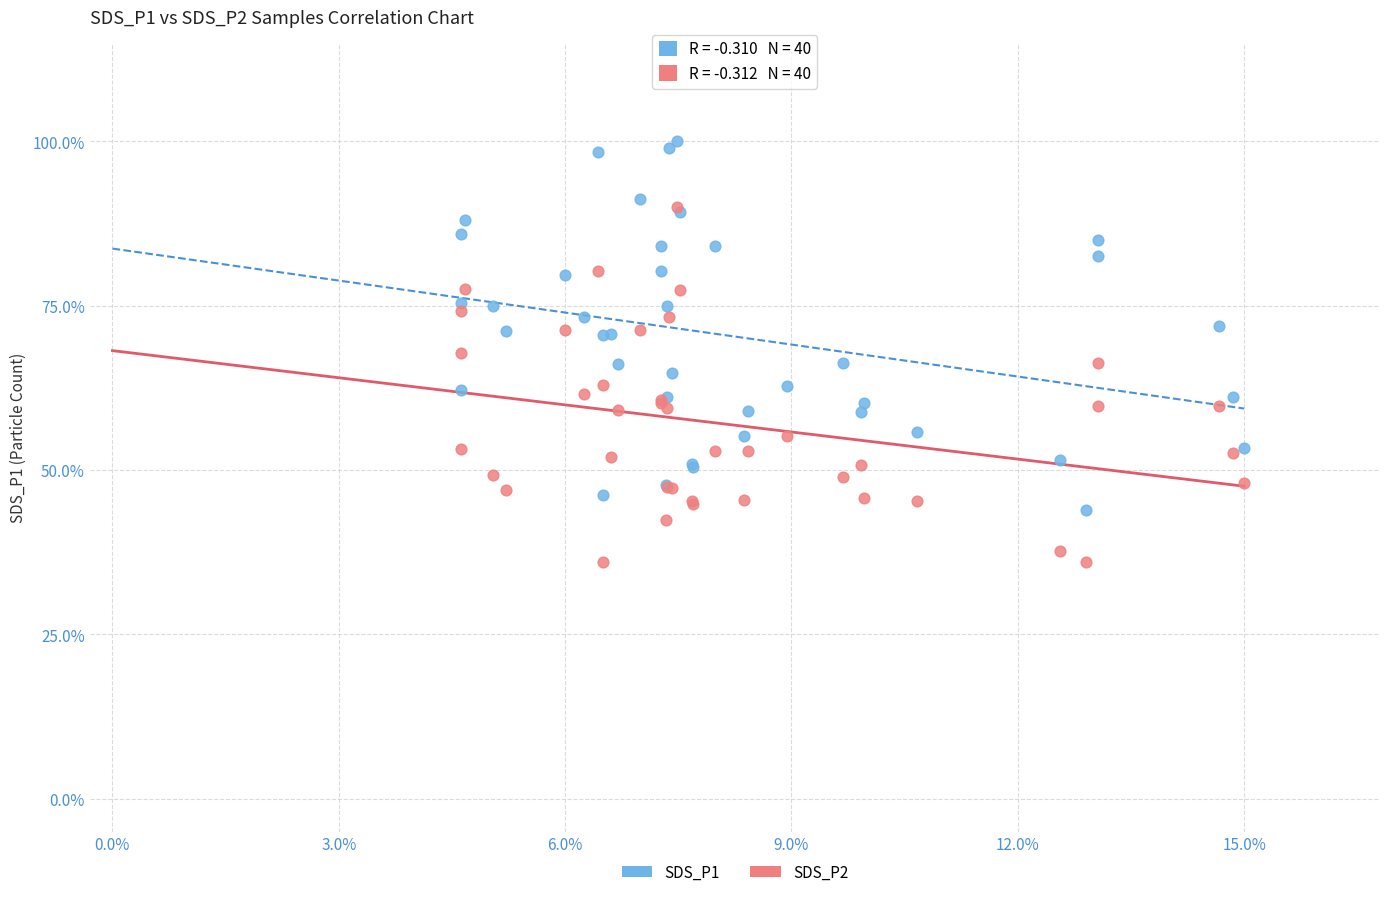

Which series contains the lowest Y value?

SDS_P2